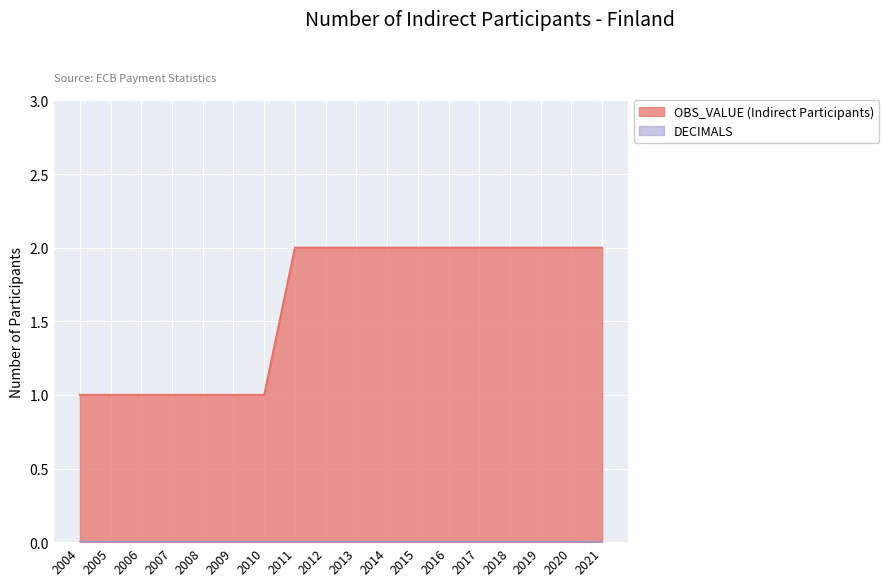

Read the value at 2012.

2